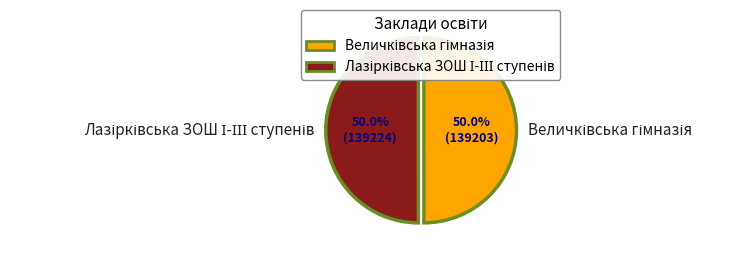

To the nearest percent, what portion does Лазірківська ЗОШ І-ІІІ ступенів represent?

50%